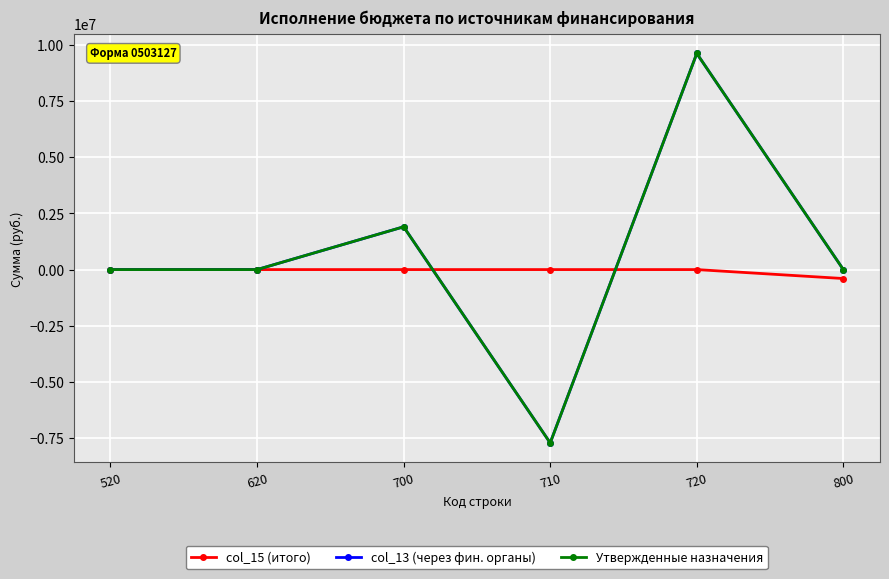

What is the difference between the highest and lowest values at 710?

7717387.0